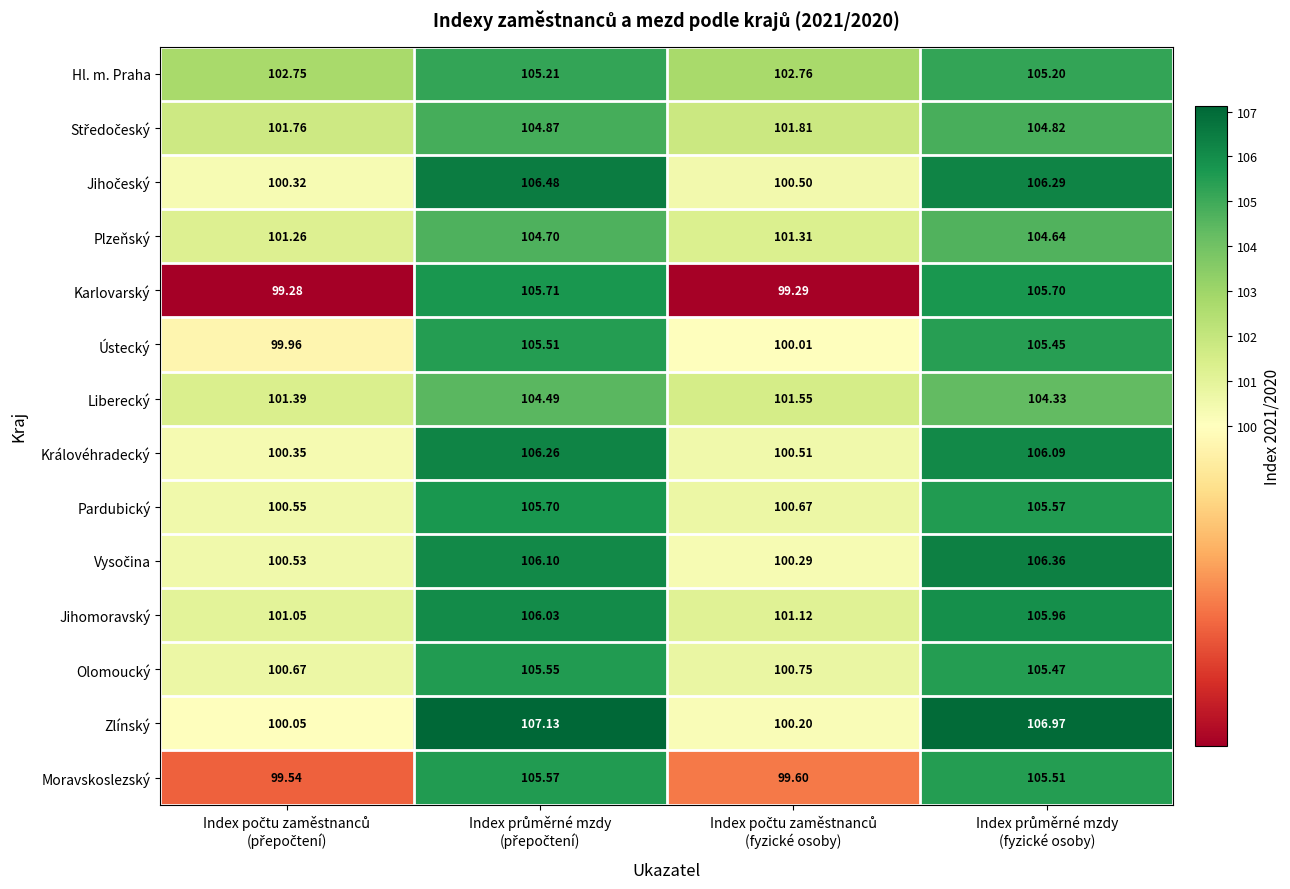

Which series has the largest range (max minus min)?

Zlínský